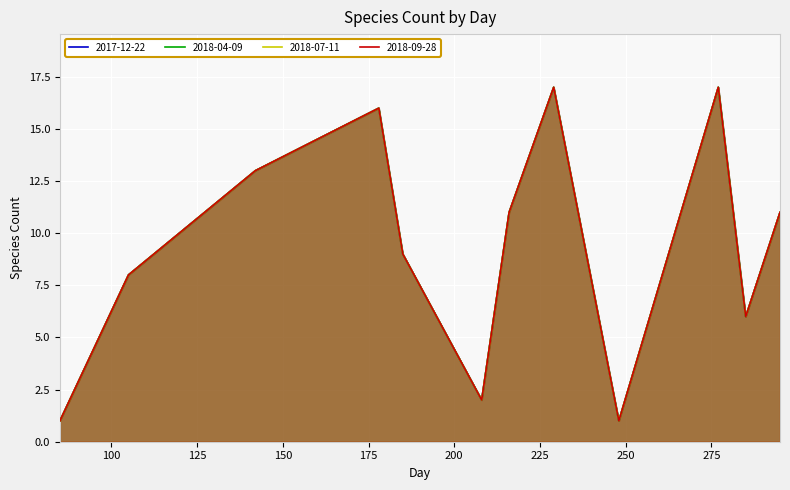

Reading left to right, transcribe all the data shown in this chart.

2017-12-22: 85=1	105=8	142=13	178=16	185=9	208=2	216=11	229=17	248=1	277=17	285=6	295=11
2018-04-09: 85=1	105=8	142=13	178=16	185=9	208=2	216=11	229=17	248=1	277=17	285=6	295=11
2018-07-11: 85=1	105=8	142=13	178=16	185=9	208=2	216=11	229=17	248=1	277=17	285=6	295=11
2018-09-28: 85=1	105=8	142=13	178=16	185=9	208=2	216=11	229=17	248=1	277=17	285=6	295=11